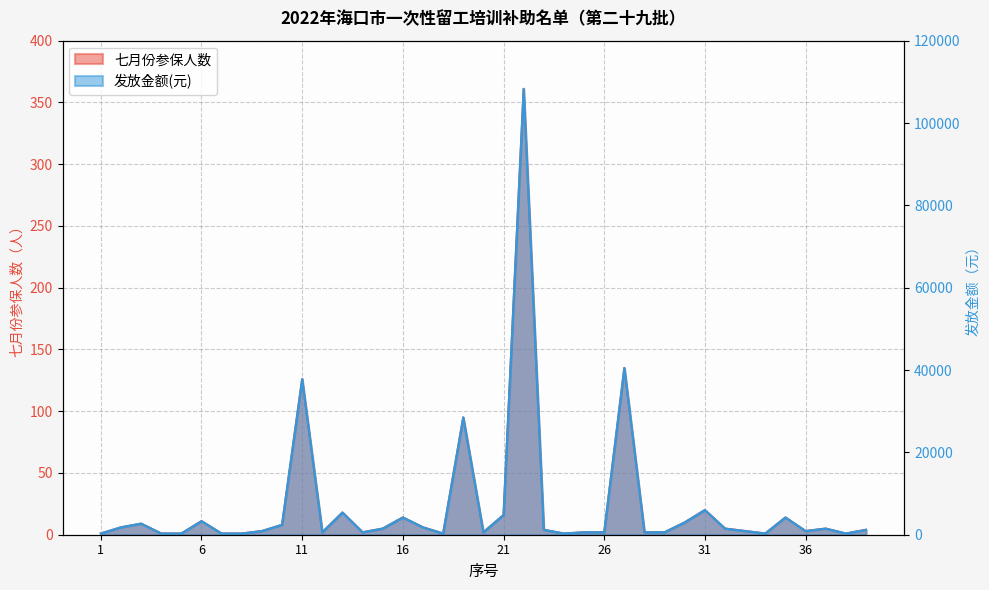

What is the smallest value displayed?

1